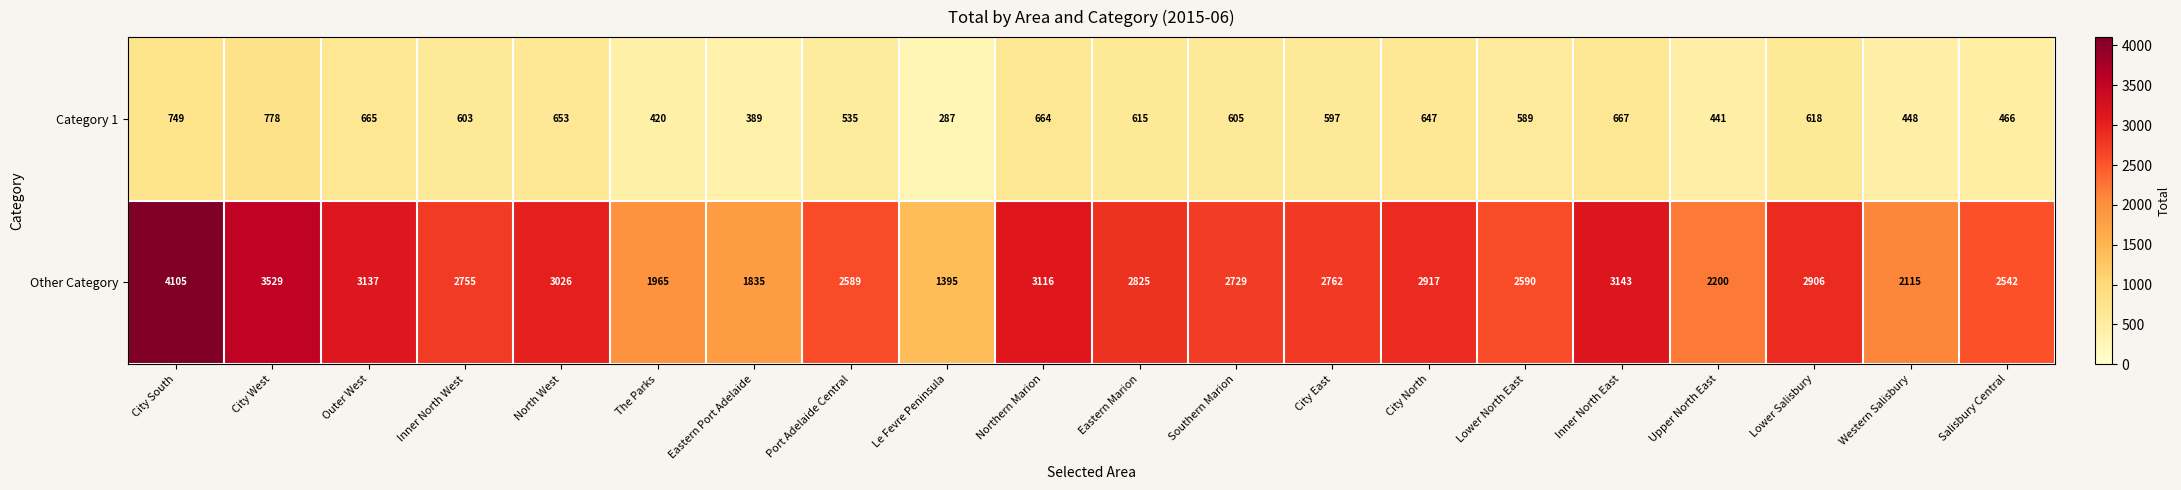

At how many categories does at least one series exceed 493?

20